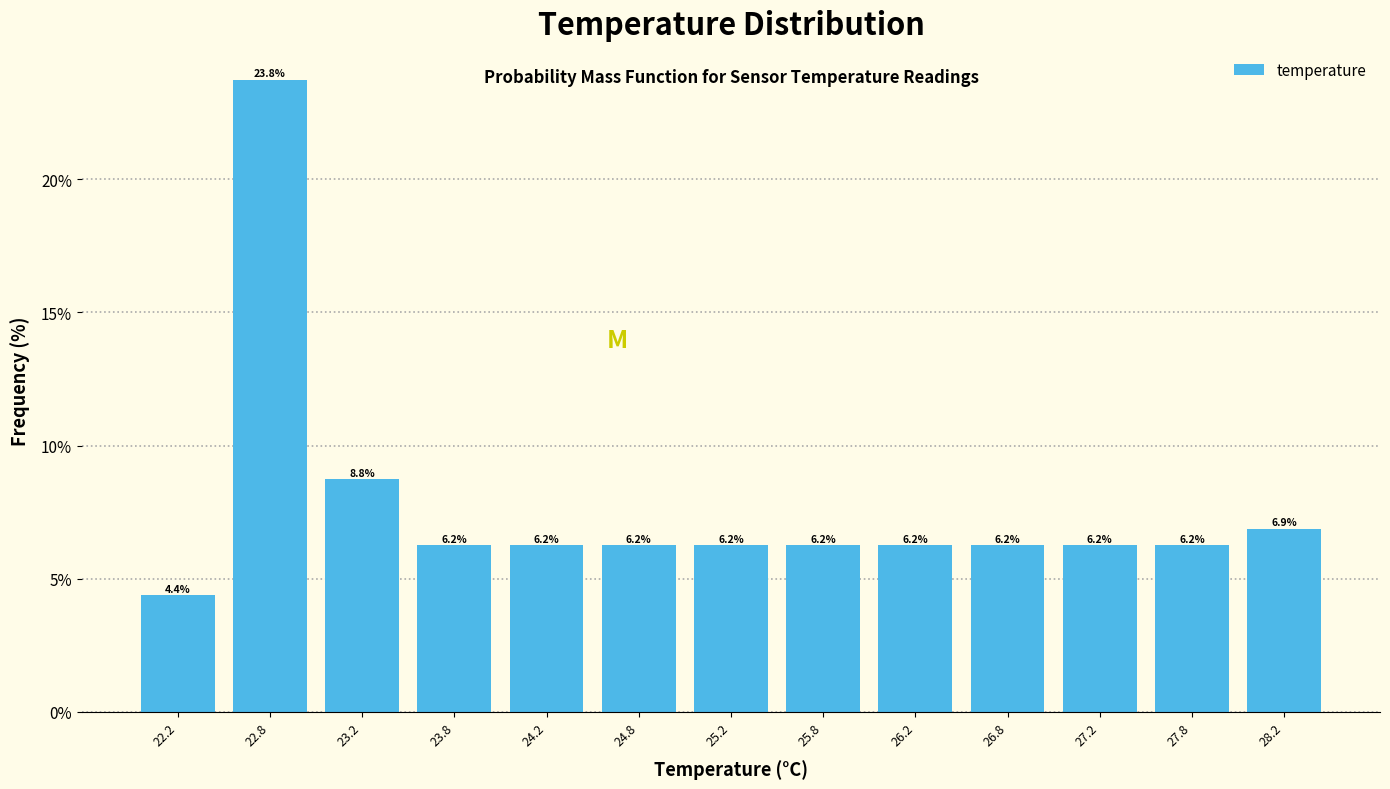

Reading left to right, list every bar in this chart as the range it spans on the x-axis followed by its height.

22.0 to 22.5: 4.4
22.5 to 23.0: 23.8
23.0 to 23.5: 8.8
23.5 to 24.0: 6.2
24.0 to 24.5: 6.2
24.5 to 25.0: 6.2
25.0 to 25.5: 6.2
25.5 to 26.0: 6.2
26.0 to 26.5: 6.2
26.5 to 27.0: 6.2
27.0 to 27.5: 6.2
27.5 to 28.0: 6.2
28.0 to 28.5: 6.9